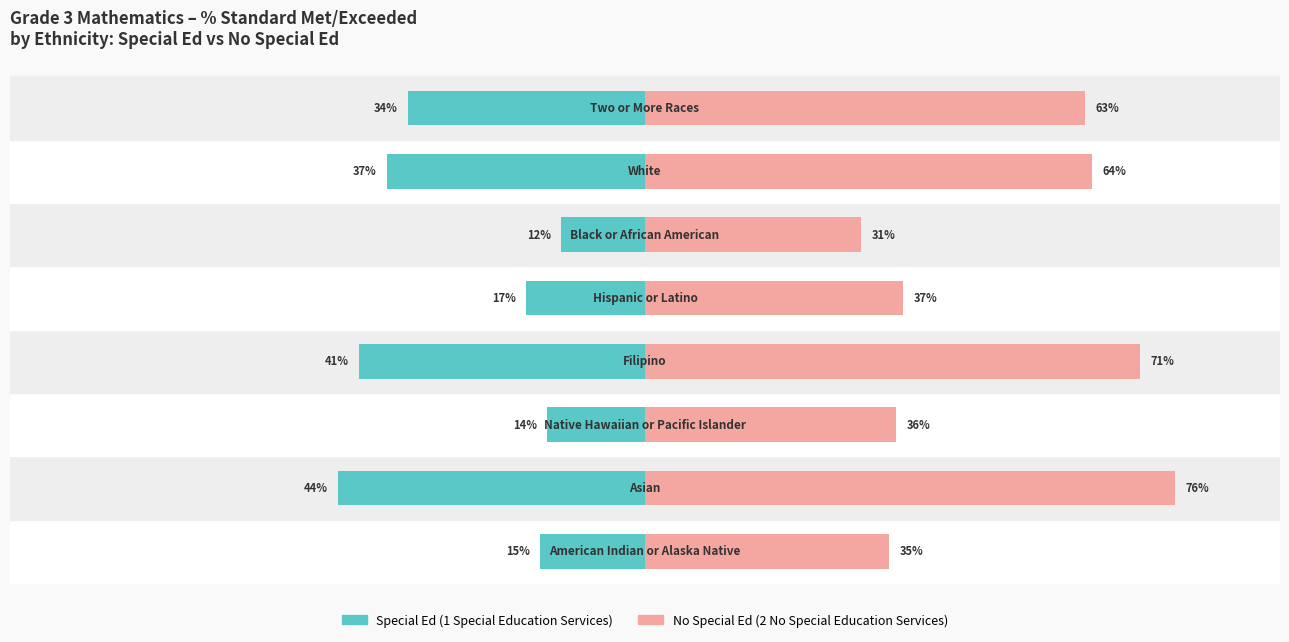

Reading left to right, extract all data points from this chart.

Special Ed: -15	-44	-14	-41	-17	-12	-37	-34
No Special Ed: 35	76	36	71	37	31	64	63